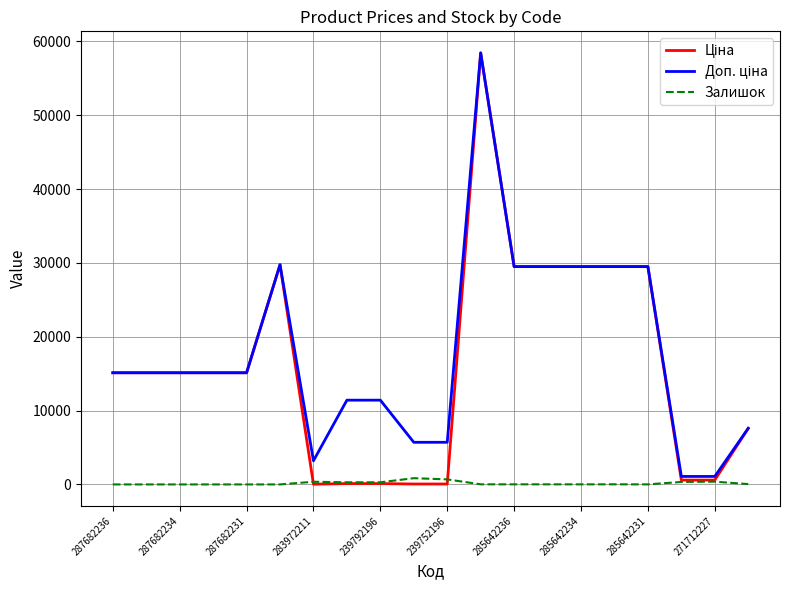

What is the maximum value shown in the chart?

58426.5